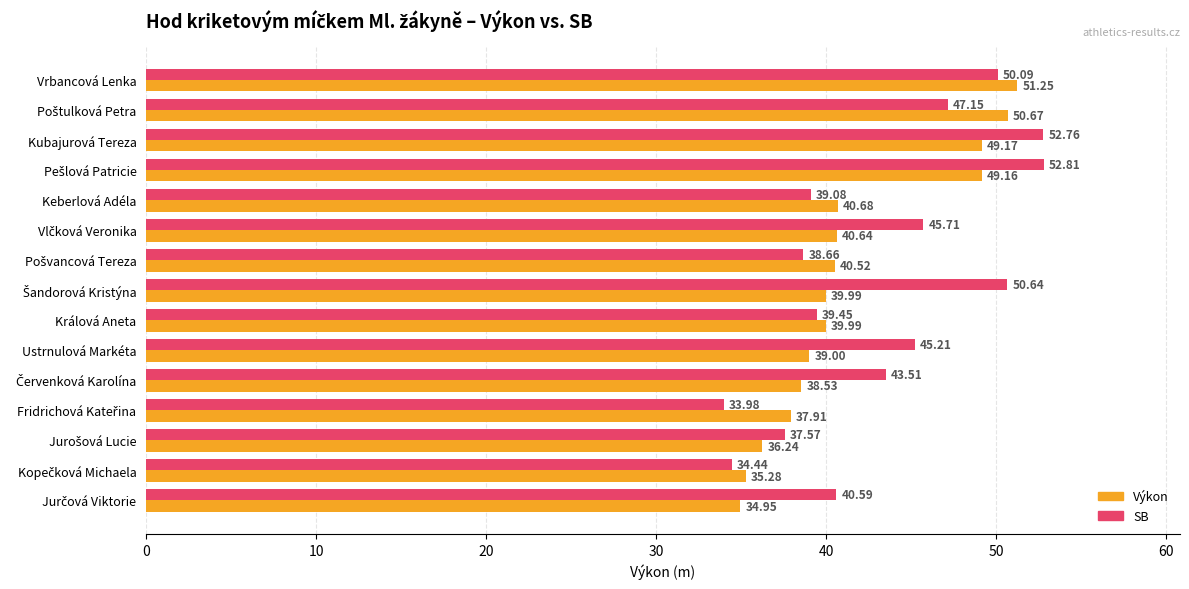

What is the difference between the highest and lowest values at Kubajurová Tereza?

3.6